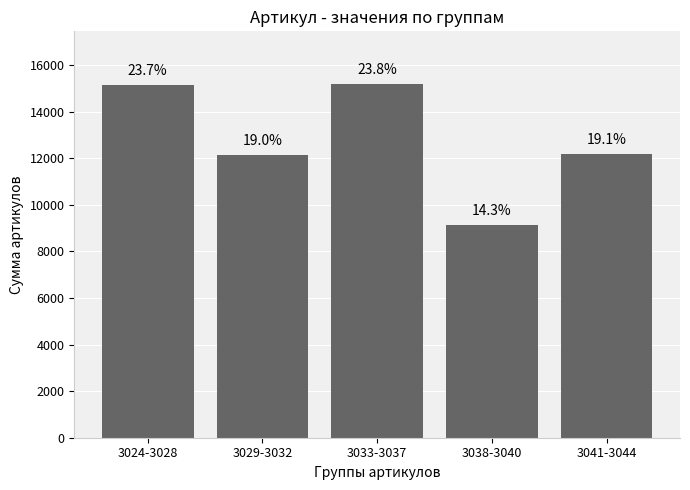

What position from the right is 3029-3032?

4